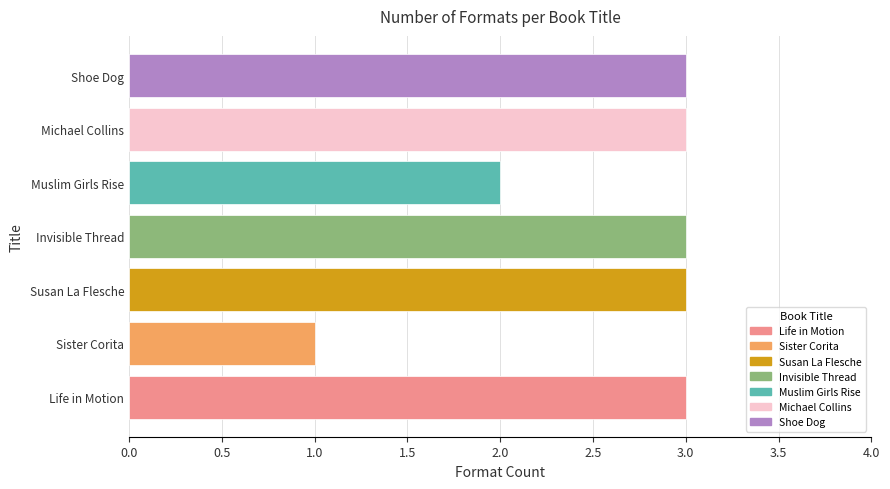

What is the ratio of the value at Susan La Flesche to the value at Shoe Dog?

1.0